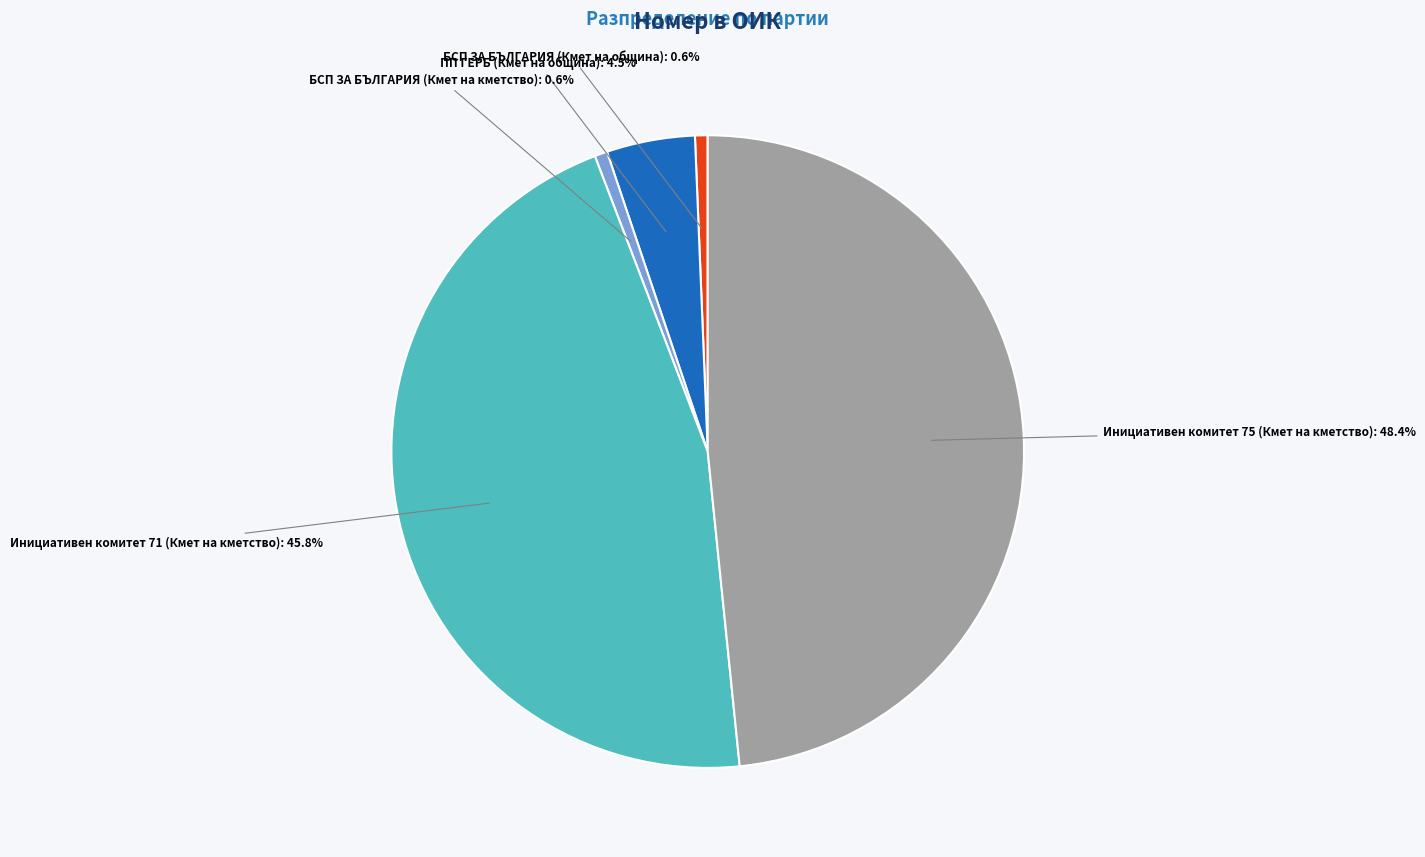

Is there a majority slice in this chart?

No